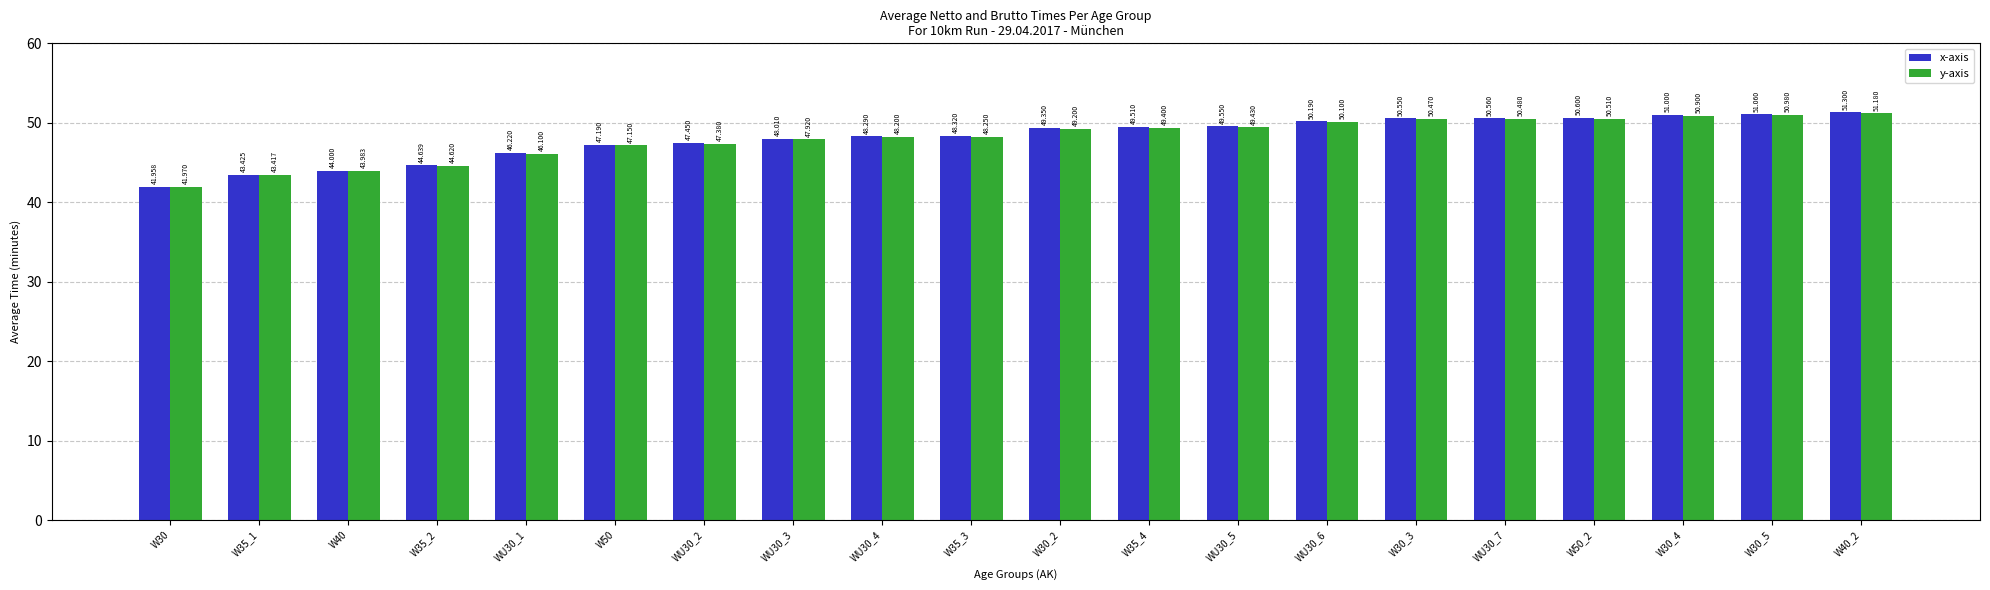

The y-axis series shows 50.9 at W30_4. True or false?

True